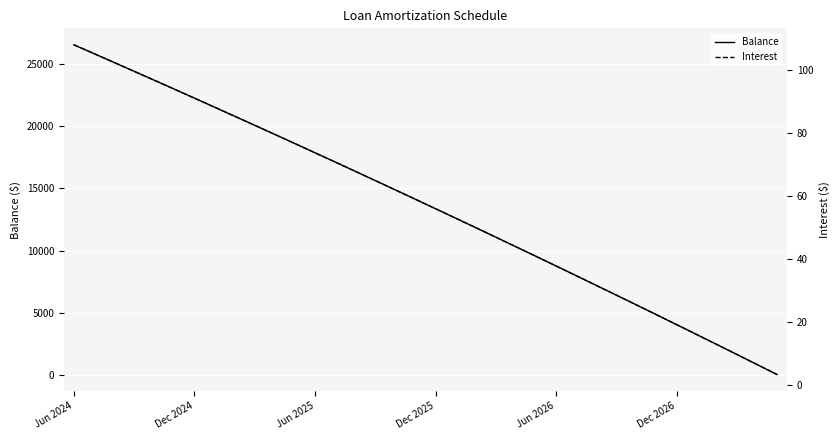

True or false: Interest has a value of 86.1 at 20.

False